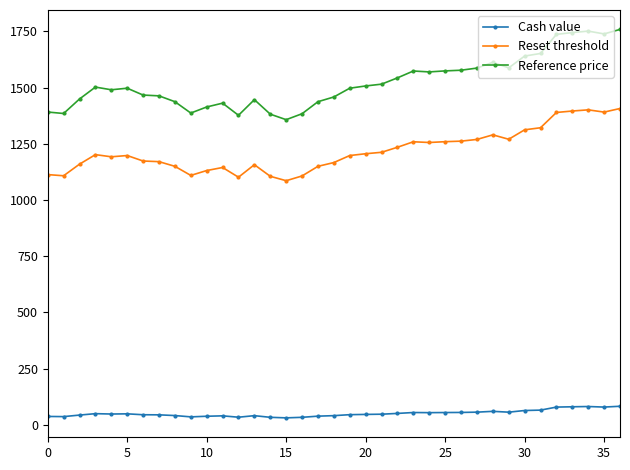

True or false: Cash value and Reset threshold intersect in this chart.

False